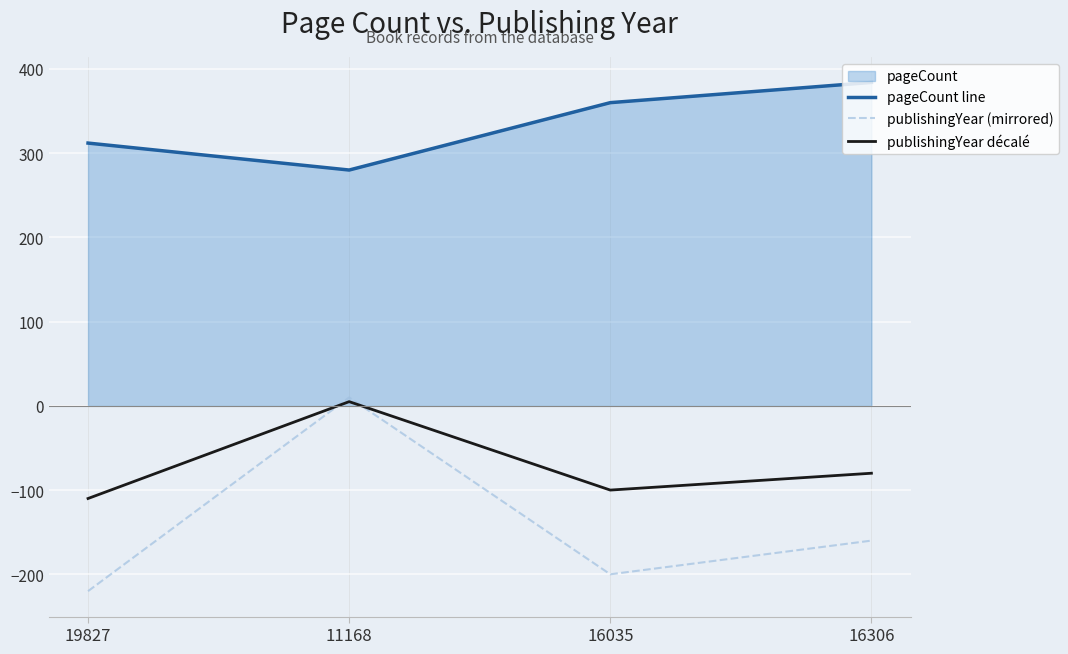

List the labels in order of publishingYear décalé value, largest first.

11168, 16306, 16035, 19827